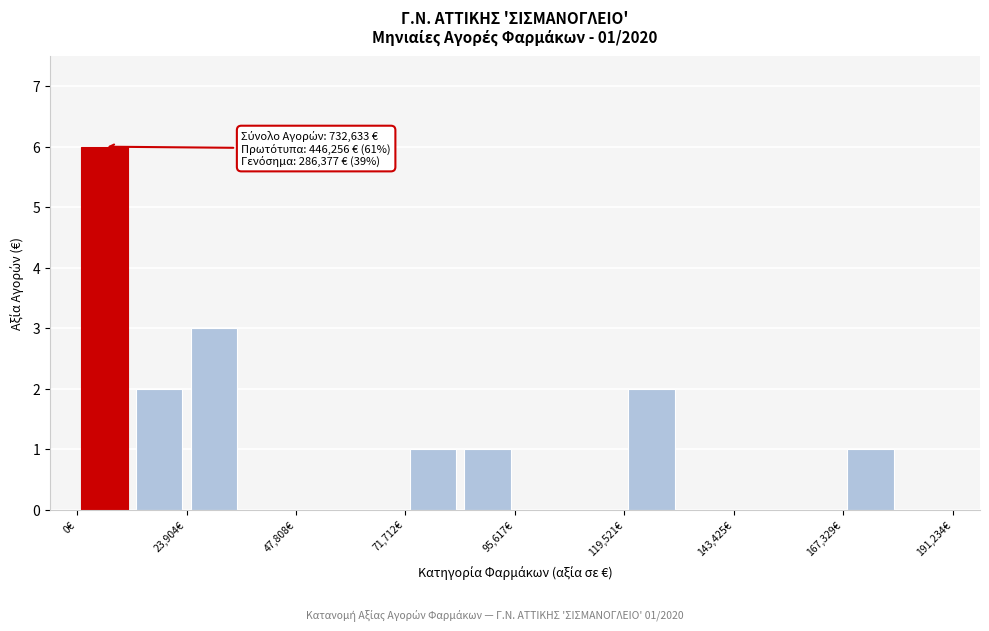

Around what value on the x-axis is the tallest bar? Give the approximate position of its centre, as read against the axis.

5000